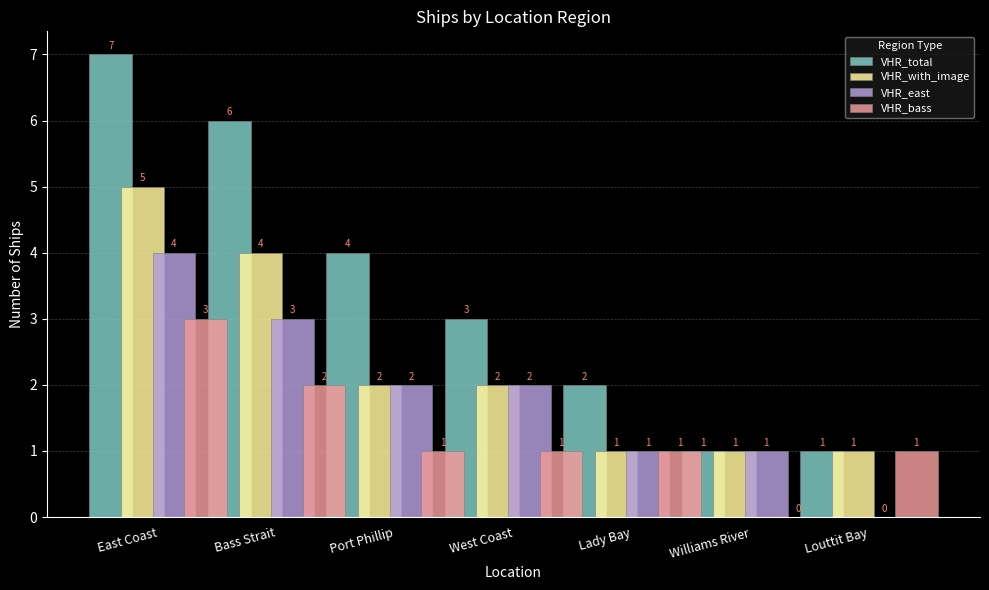

The VHR_bass series shows 0 at Port Phillip. True or false?

False